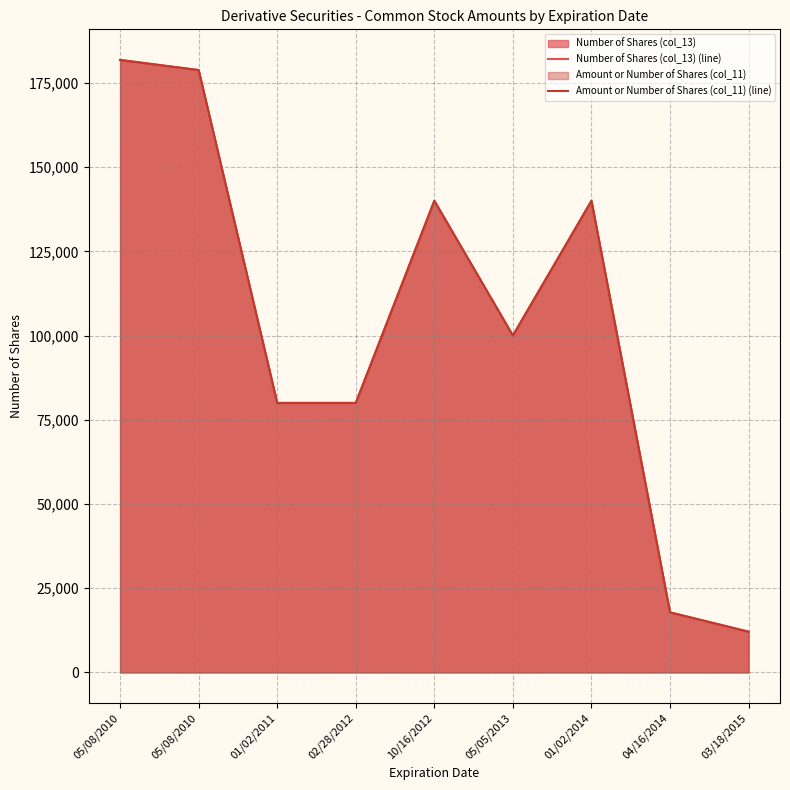

At which label is Amount or Number of Shares (col_11) (line) closest to 96953?

05/05/2013